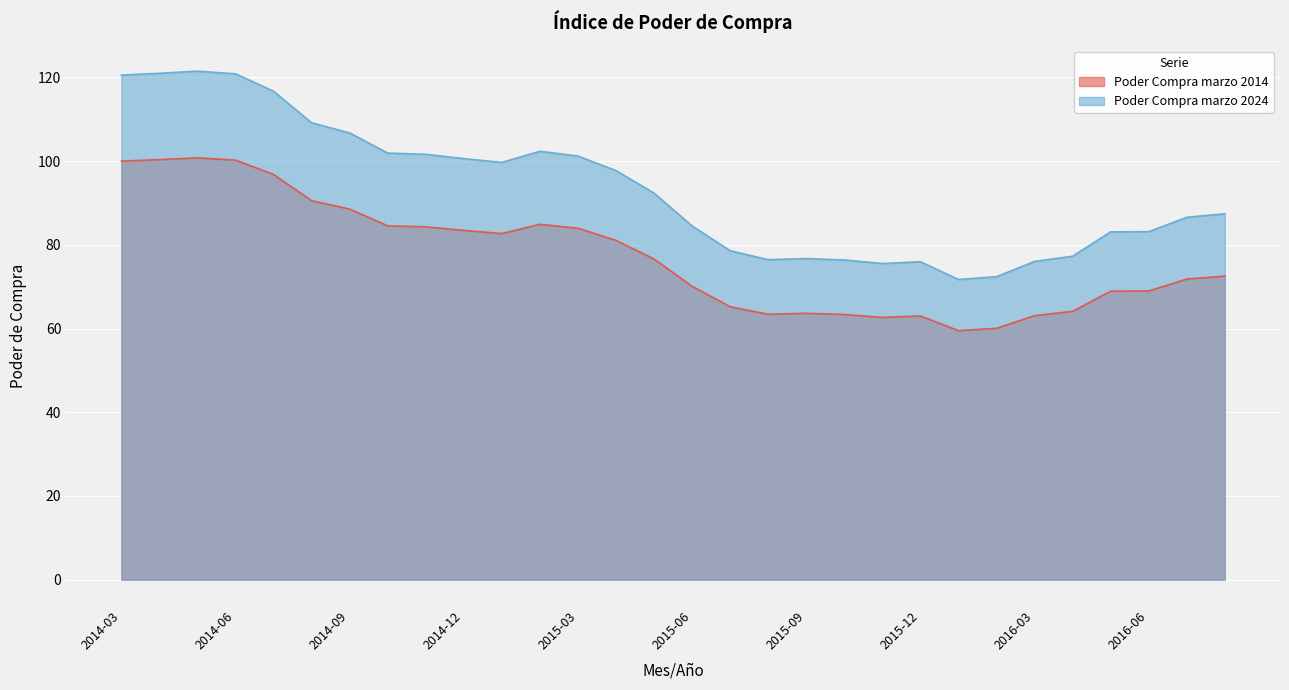

Which series has the largest range (max minus min)?

Poder Compra marzo 2024